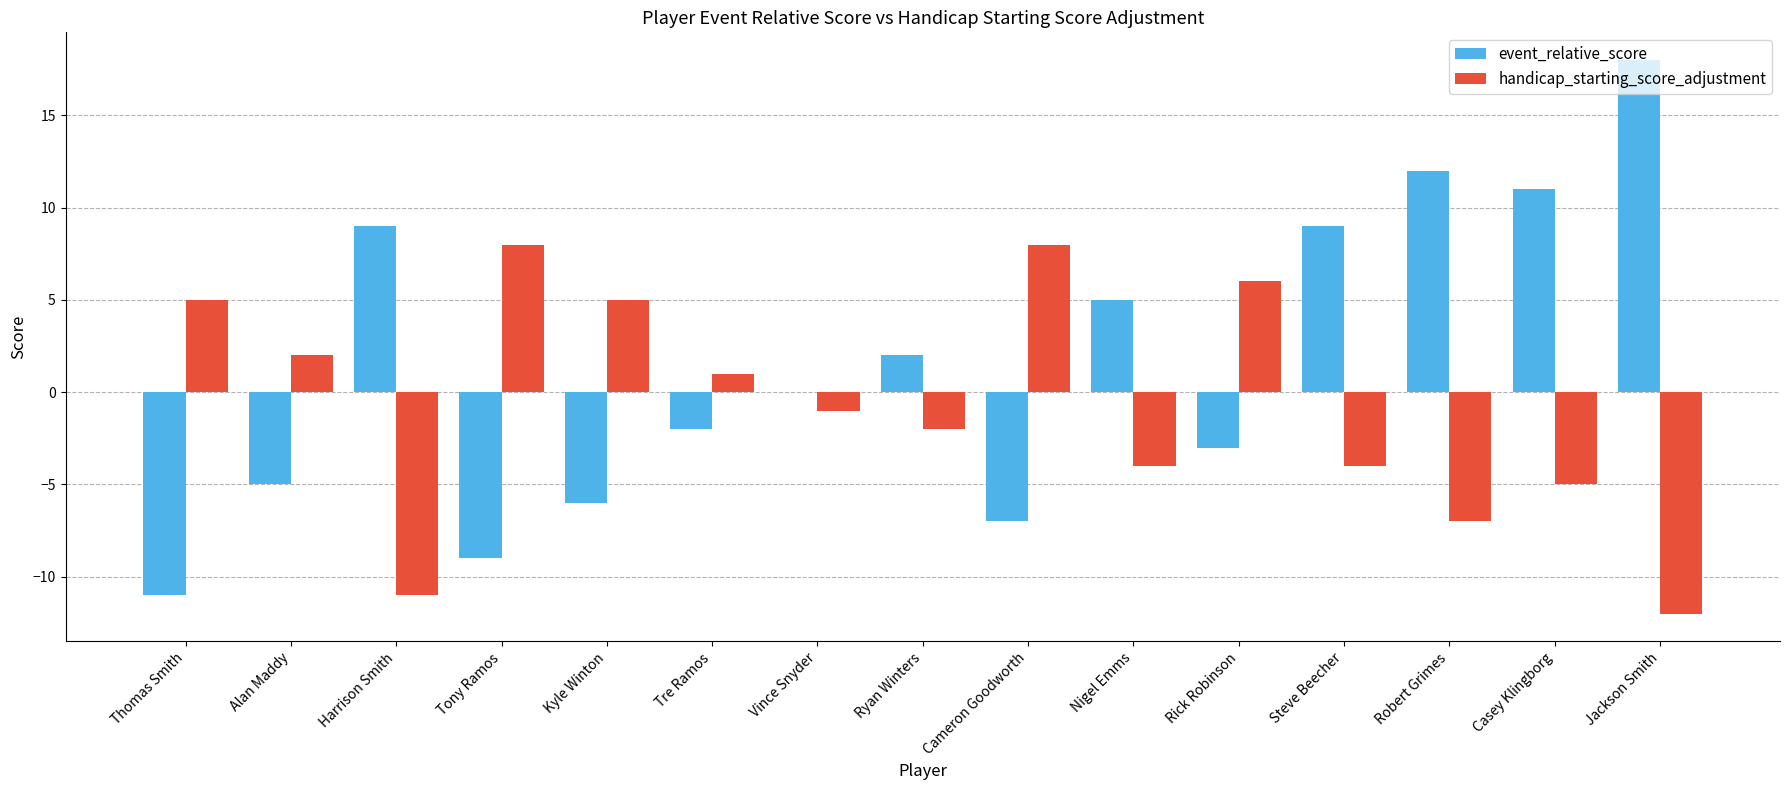

Count the number of categories in the chart.

15